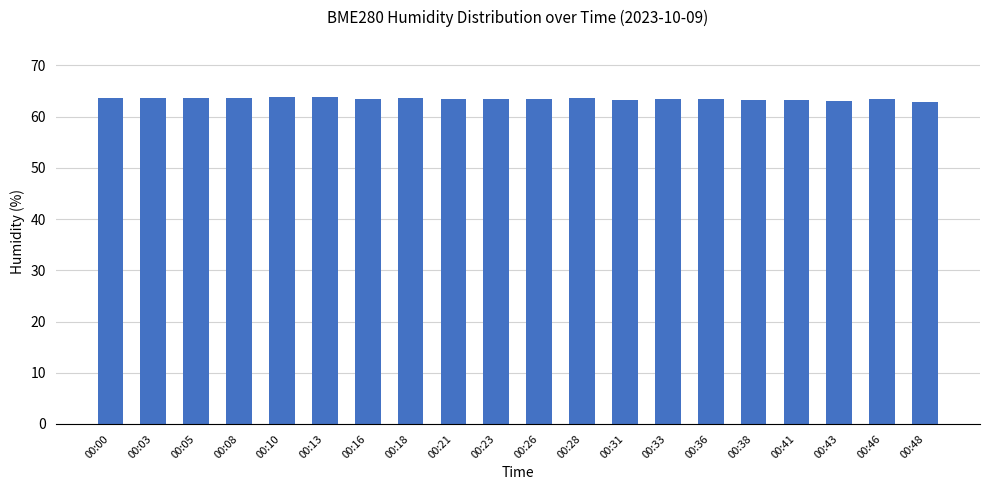

What is the ratio of the value at 00:13 to the value at 00:00?

1.0